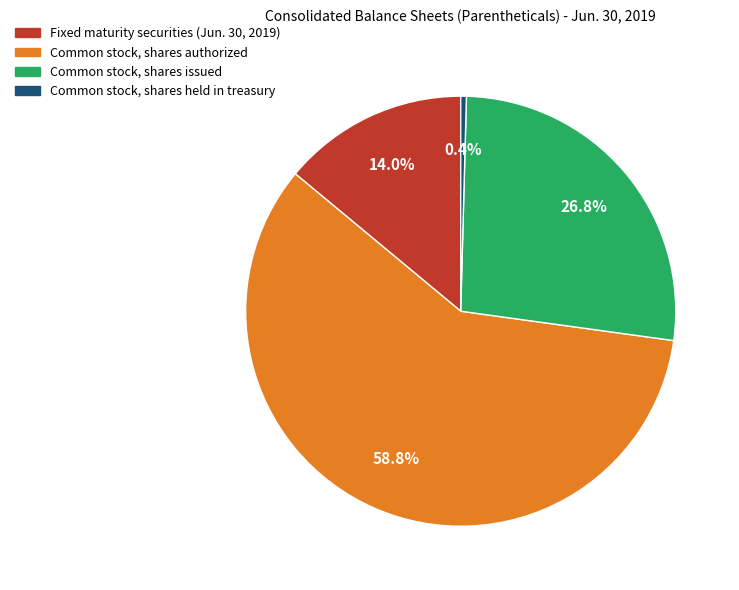

The Common stock, shares issued slice represents 37% of the pie. True or false?

False